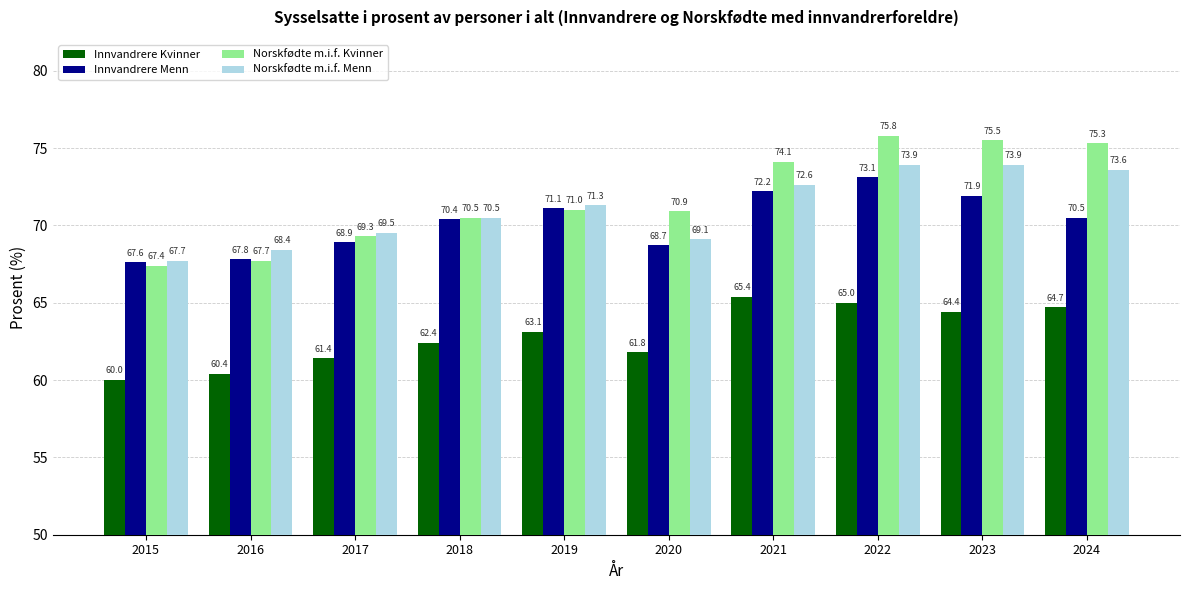

What is the difference between the maximum and second lowest values in the Innvandrere Menn series?

5.3